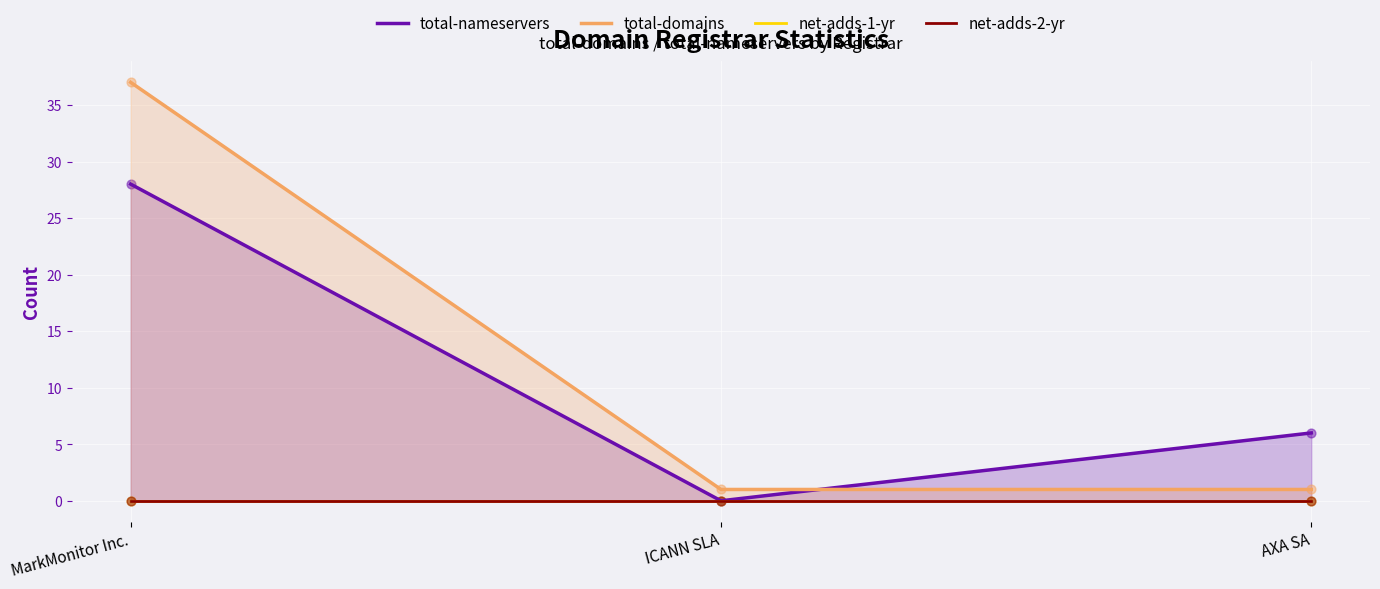

Which series contains the lowest Y value?

total-nameservers